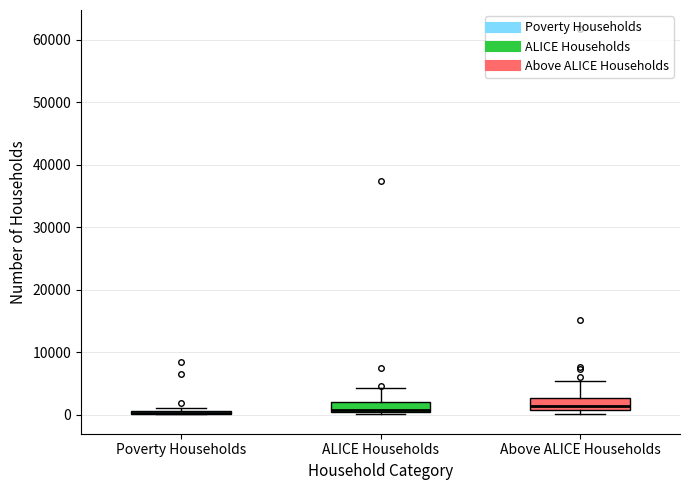

Where is the lower edge of the box for Above ALICE Households on the y-axis? The values are not printed on the chart, so give them approximately, as read against the axis.

1000